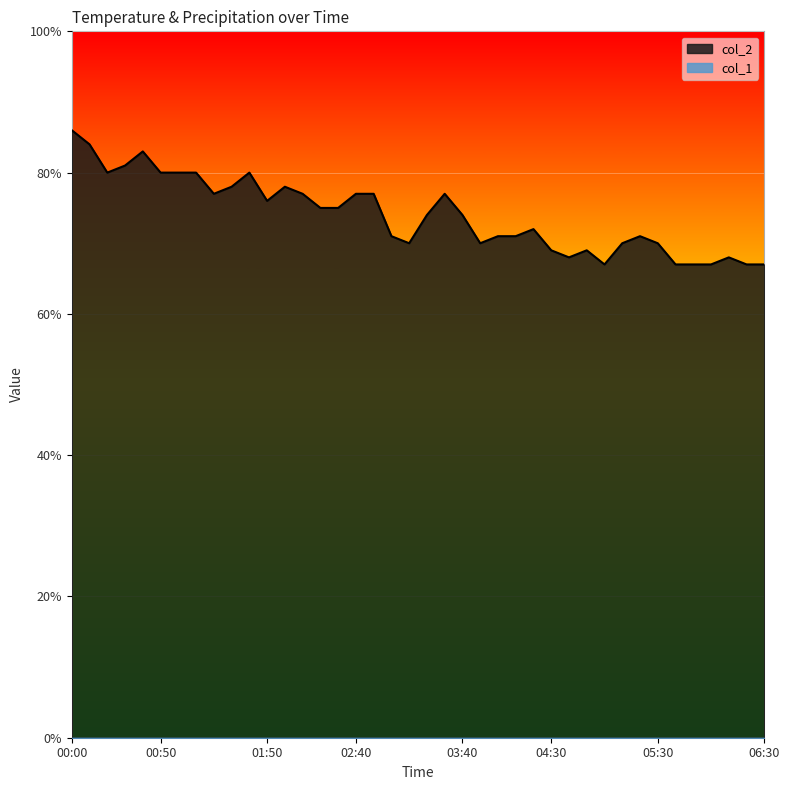

List the labels in order of value, smallest first.

05:00, 05:40, 05:50, 06:00, 06:20, 06:30, 04:40, 06:10, 04:30, 04:50, 03:10, 03:50, 05:10, 05:30, 03:00, 04:00, 04:10, 05:20, 04:20, 03:20, 03:40, 02:20, 02:30, 01:50, 01:20, 02:10, 02:40, 02:50, 03:30, 01:30, 02:00, 00:20, 00:50, 01:00, 01:10, 01:40, 00:30, 00:40, 00:10, 00:00